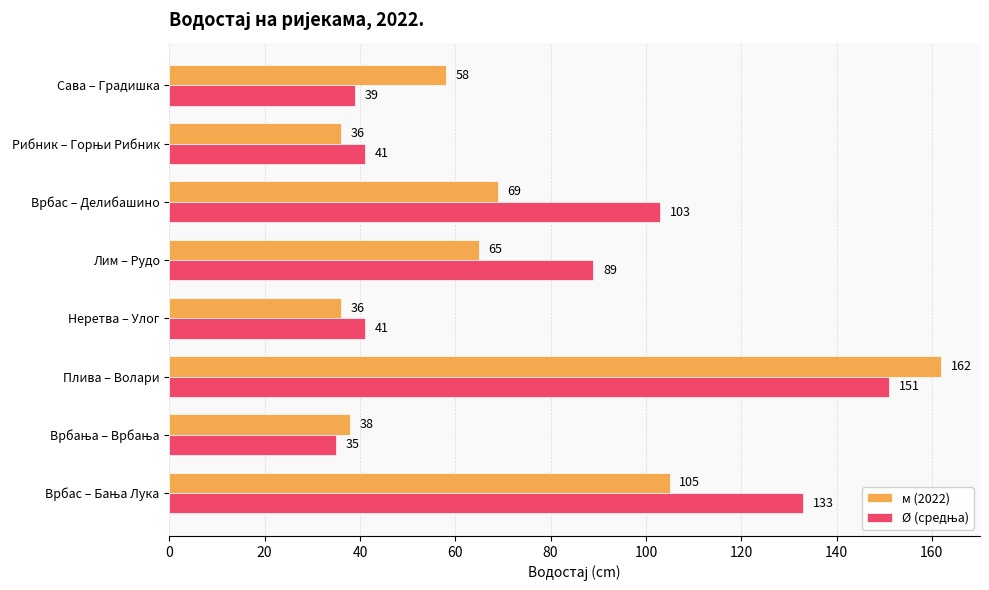

What value does the м (2022) series have at Плива – Волари?

162